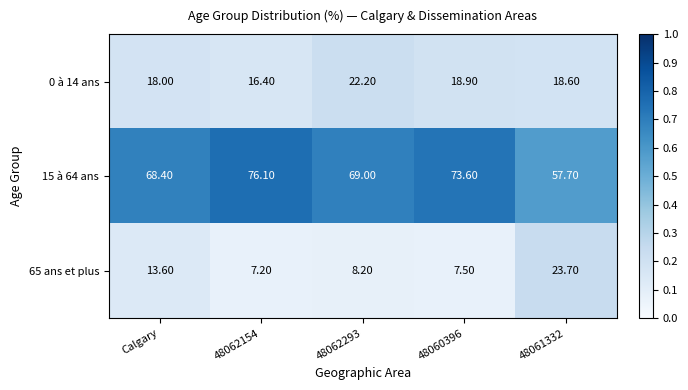

At how many categories does at least one series exceed 47?

5